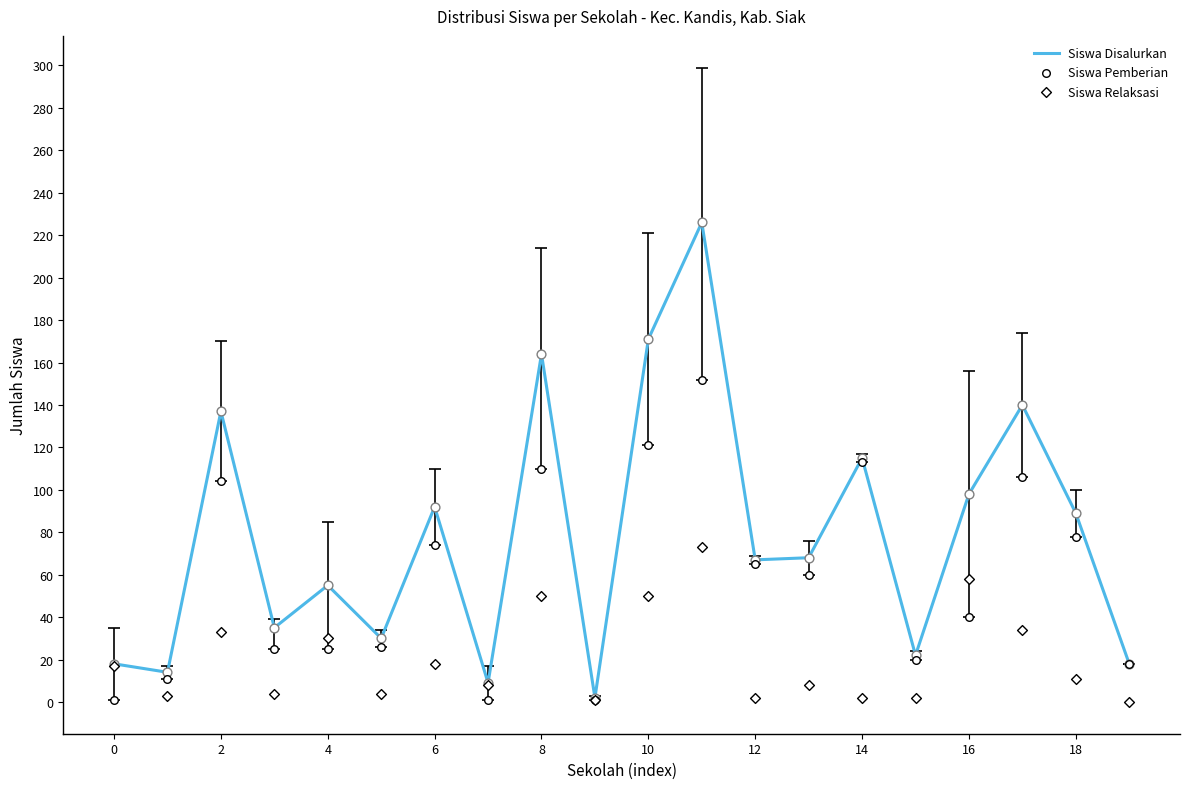

Which series has the largest total across all categories?

Siswa Disalurkan